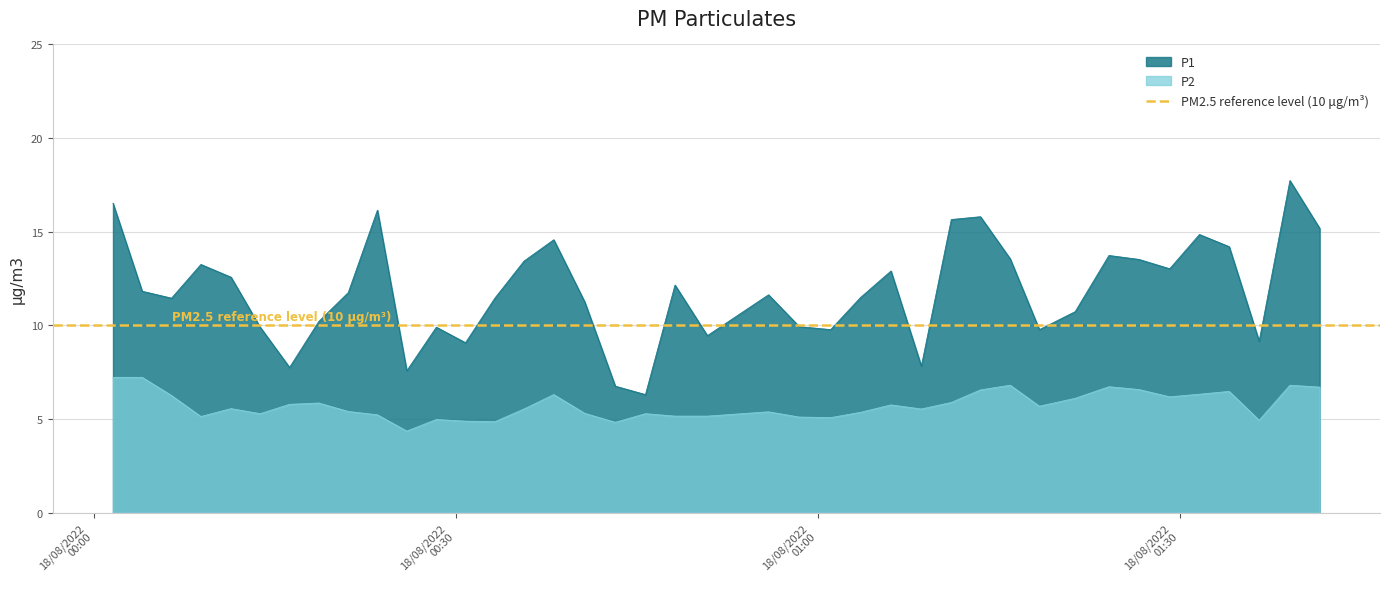

Does the chart display data point markers on the line(s)?

No